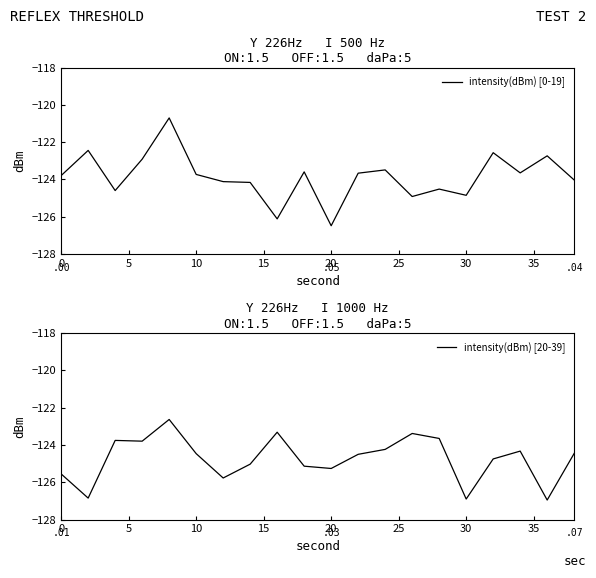

How many times do intensity(dBm) [20-39] and intensity(dBm) [0-19] cross each other?

8